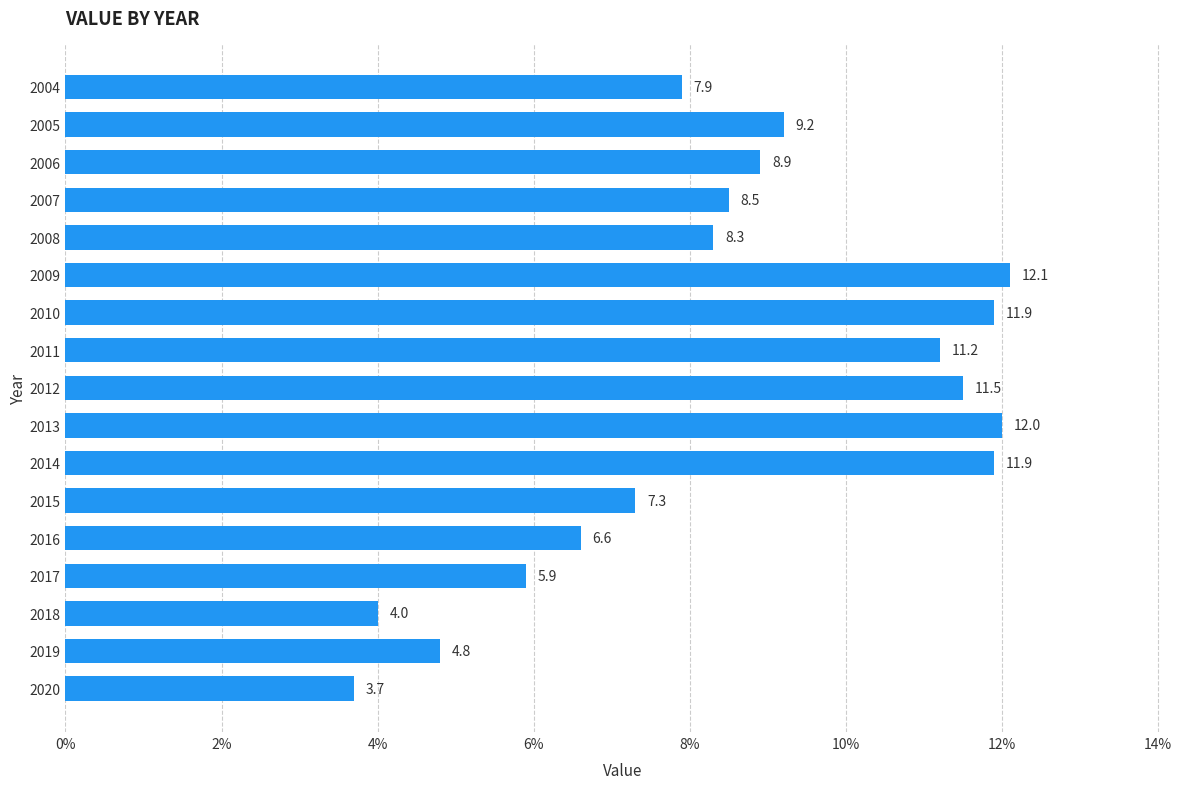

At which label is the value closest to 7?

2015